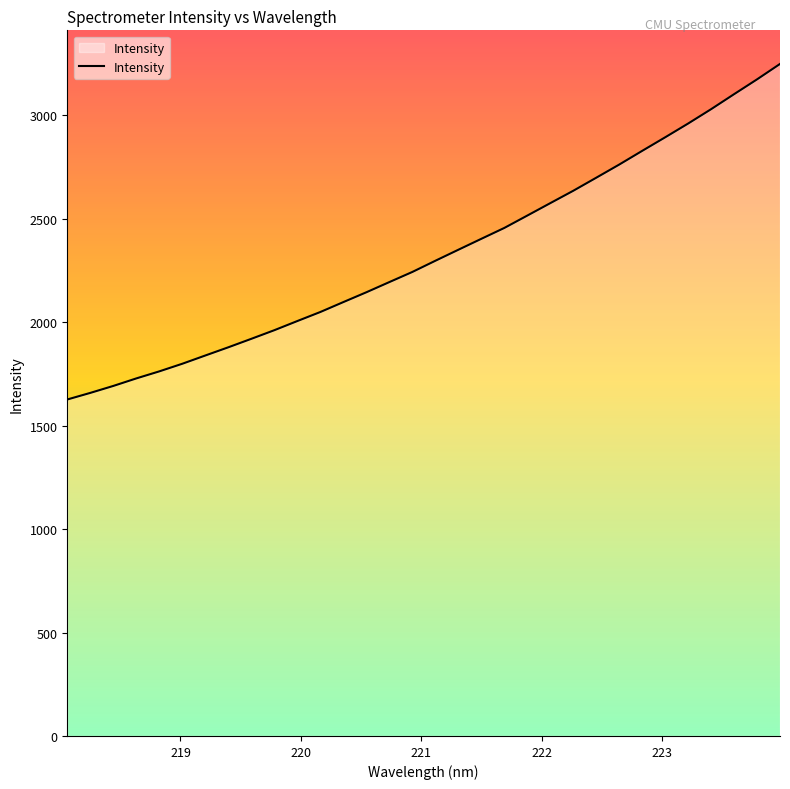

Does the chart display data point markers on the line(s)?

No